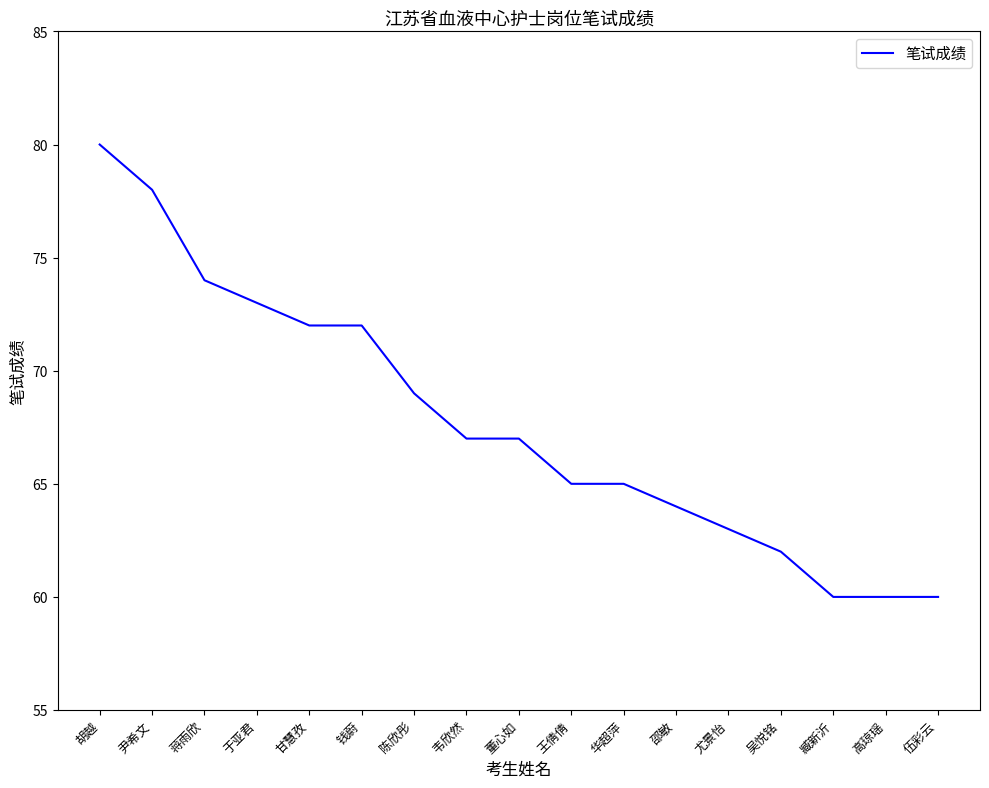

Between 吴悦铭 and 高琼瑶, which is larger?

吴悦铭